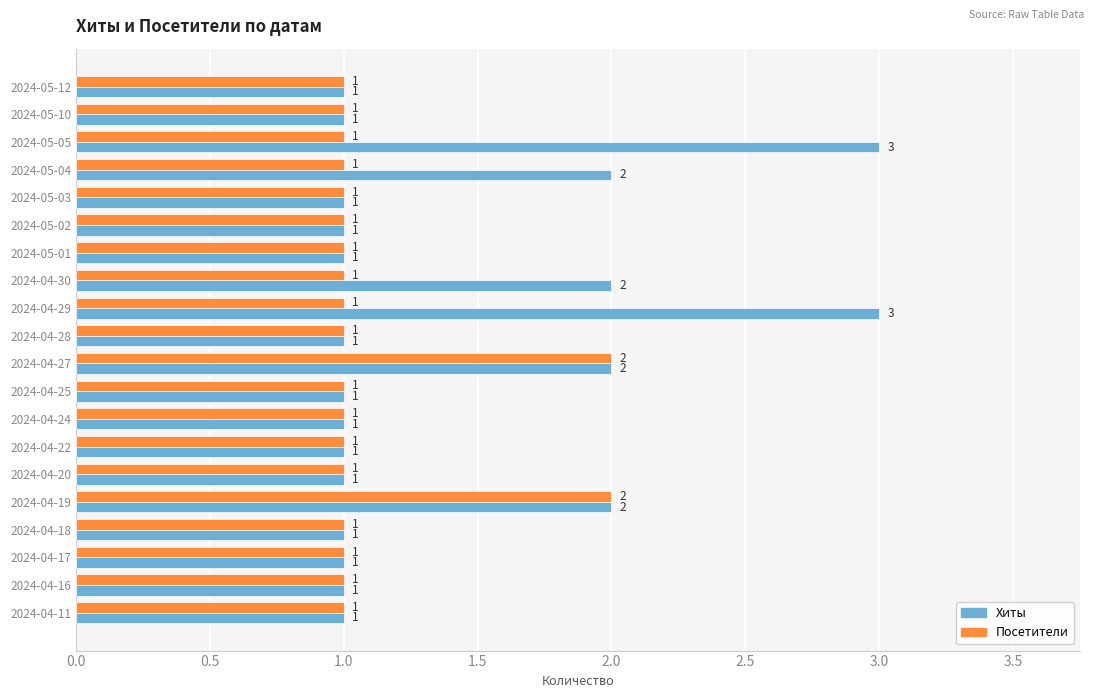

The value of Посетители at 2024-04-24 is 1. True or false?

True